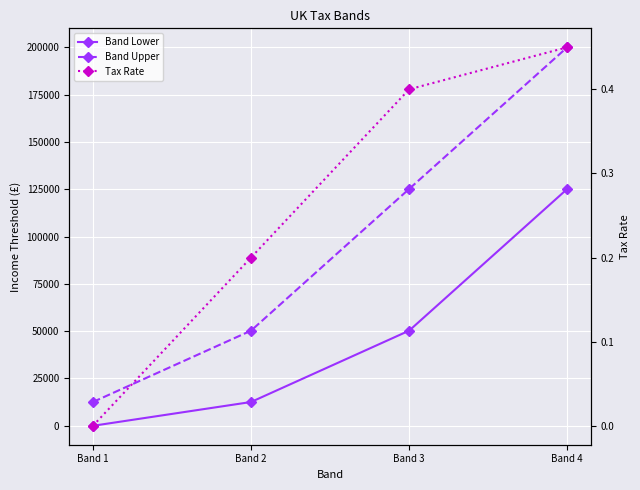

What is the maximum value for Band Lower?

125140.0